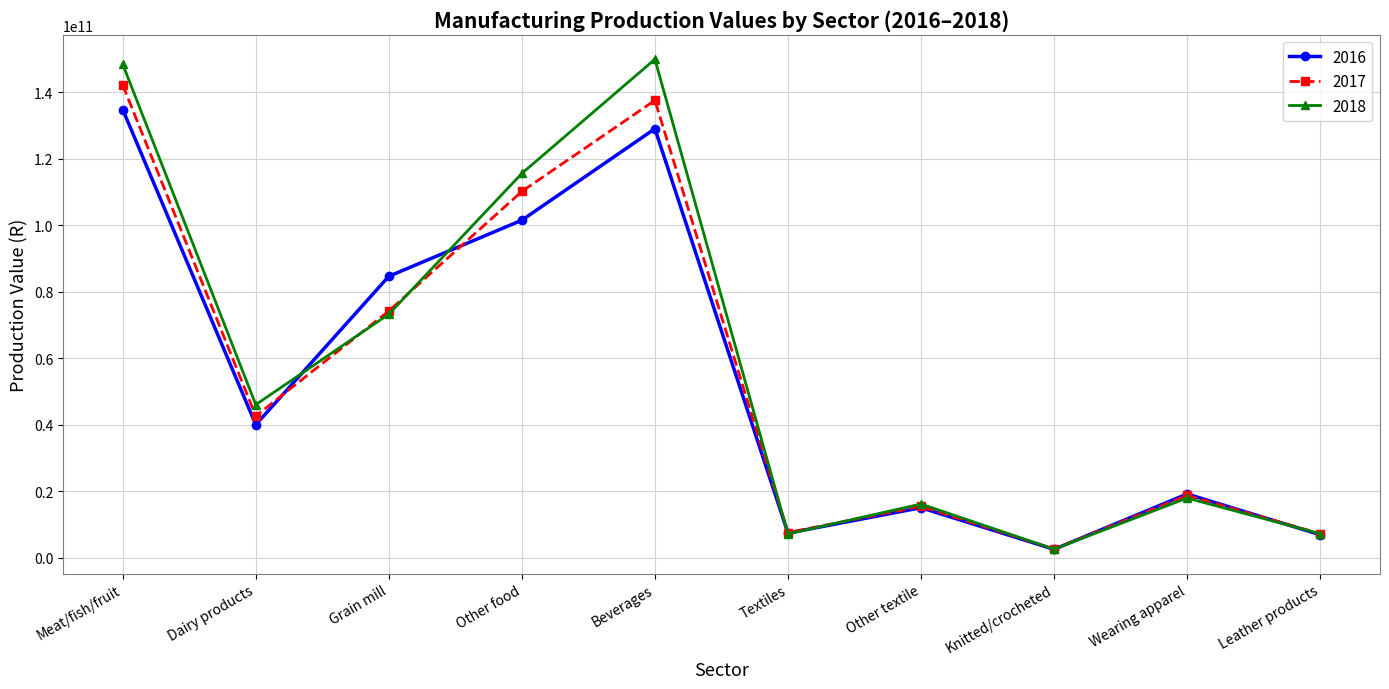

Which series has the largest range (max minus min)?

2018